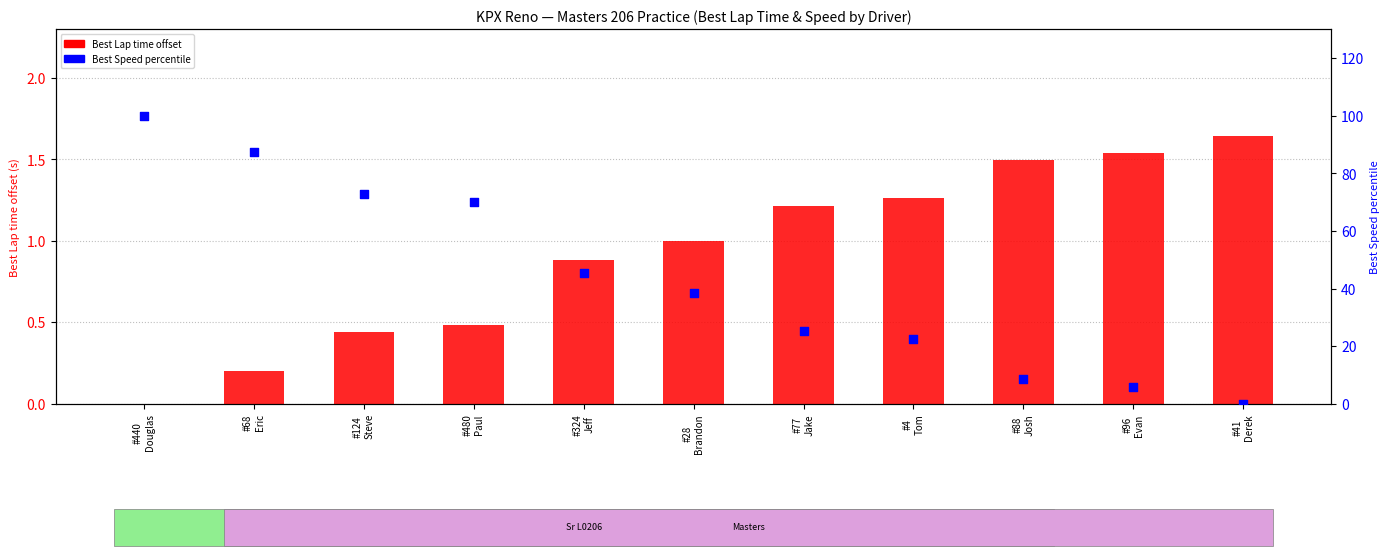

Which series reaches the minimum Y coordinate?

Best Lap time (offset)